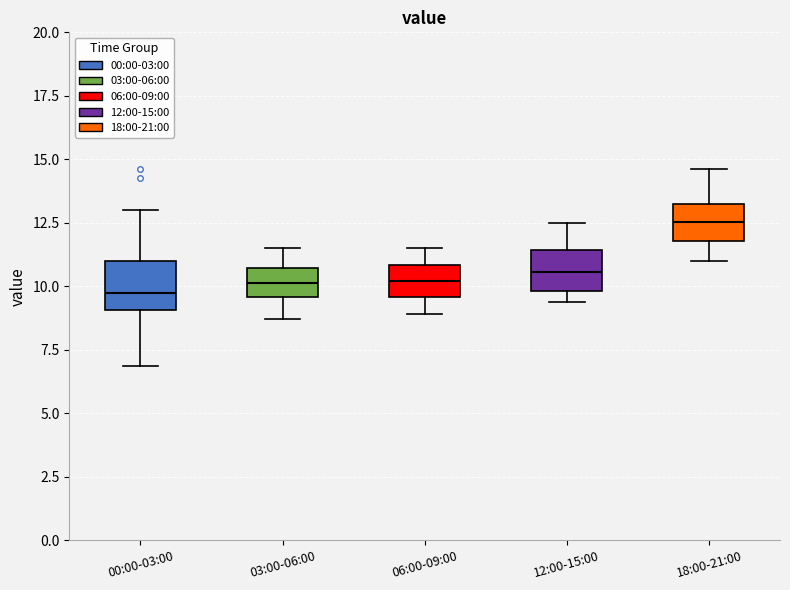

Reading left to right, read every box against the y-axis: the position of its median line, the range the box covers, and the ends of its whiskers. The values are not printed on the chart, so give them approximately, as read against the axis.

00:00-03:00: median 10.0, box 9.0 to 11.0, whiskers 7.0 to 13.0
03:00-06:00: median 10.0, box 9.5 to 10.5, whiskers 8.5 to 11.5
06:00-09:00: median 10.0, box 9.5 to 11.0, whiskers 9.0 to 11.5
12:00-15:00: median 10.5, box 10.0 to 11.5, whiskers 9.5 to 12.5
18:00-21:00: median 12.5, box 12.0 to 13.5, whiskers 11.0 to 14.5